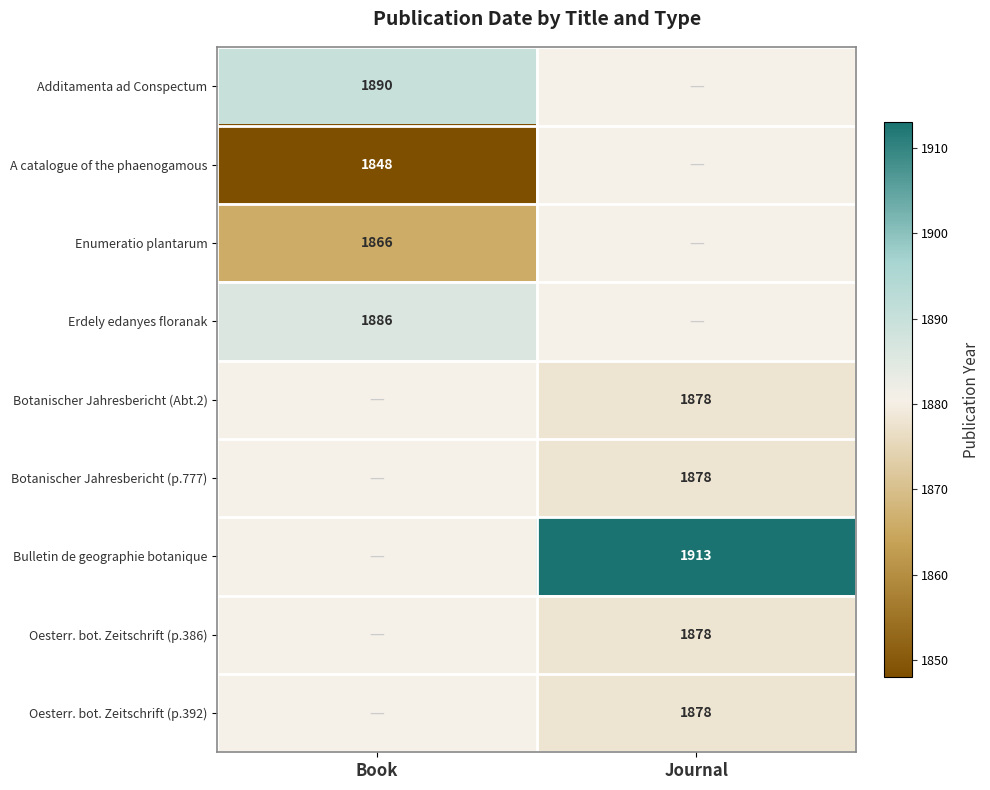

Count the number of data series in this chart.

9